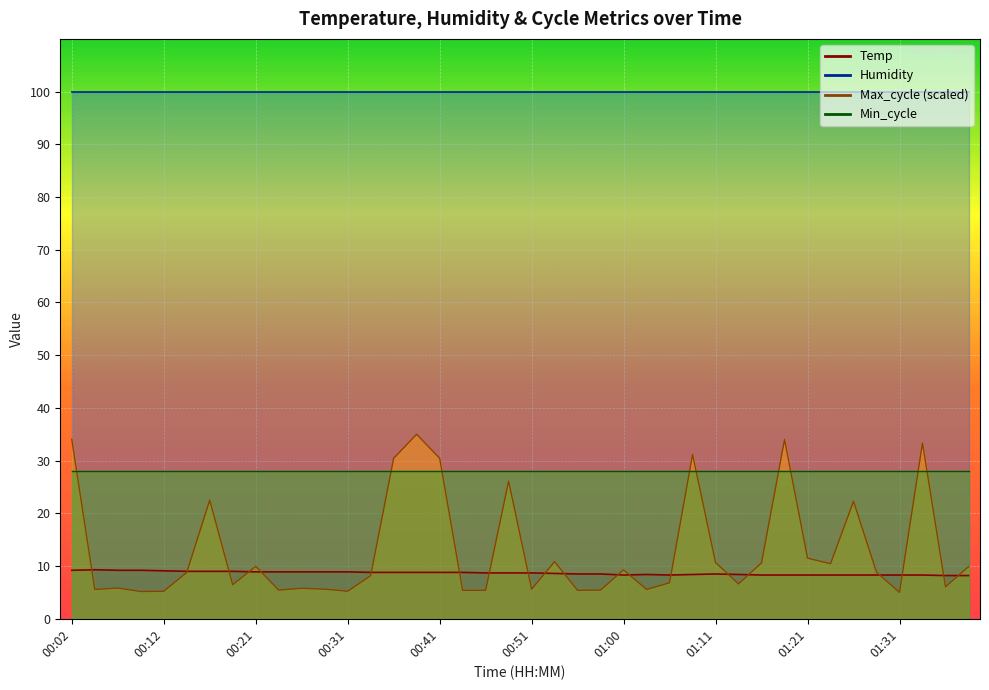

What is the label of the 9th point from the left?

00:21